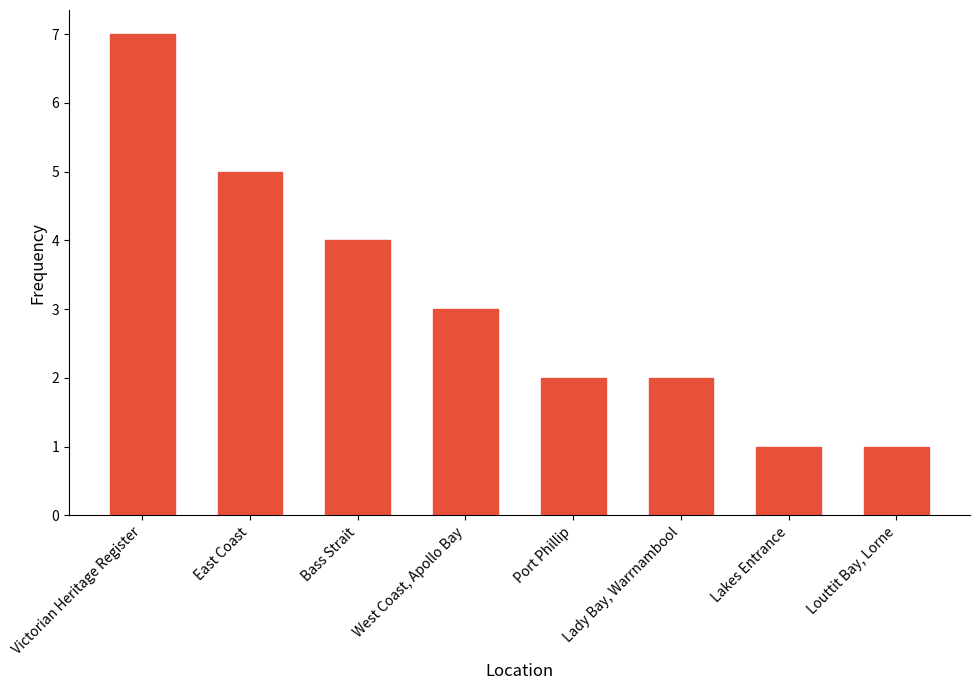

What is the greatest value displayed?

7